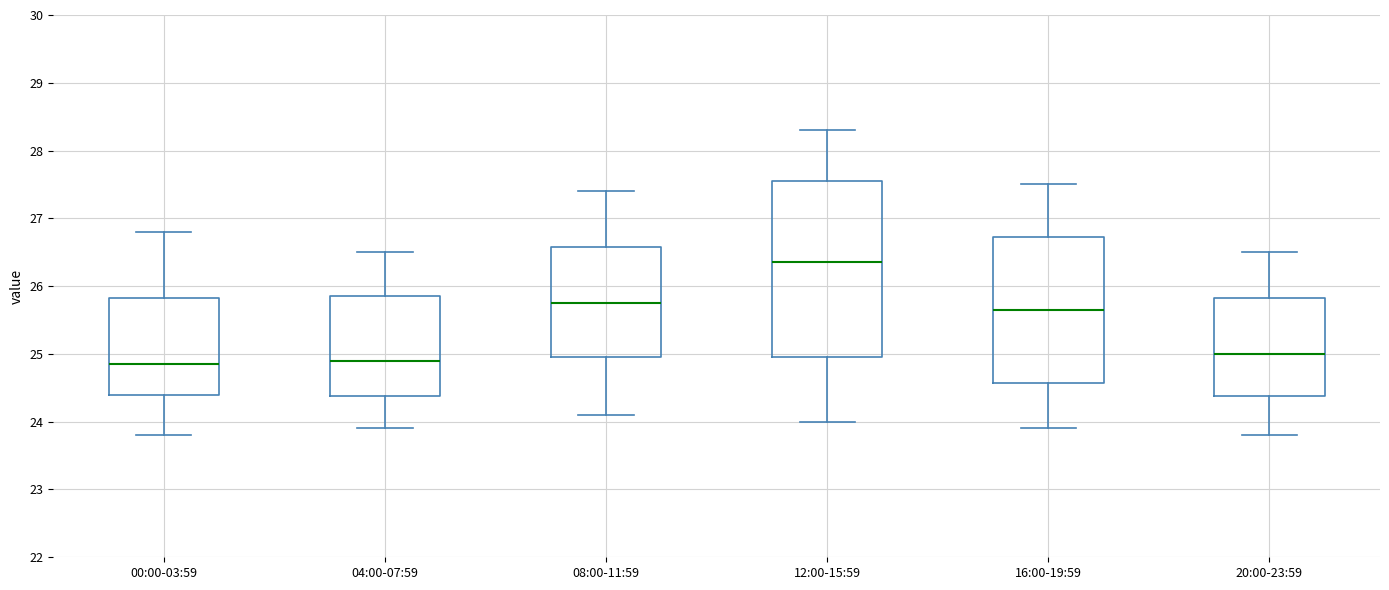

Reading left to right, read every box against the y-axis: the position of its median line, the range the box covers, and the ends of its whiskers. The values are not printed on the chart, so give them approximately, as read against the axis.

00:00-03:59: median 24.9, box 24.4 to 25.8, whiskers 23.8 to 26.8
04:00-07:59: median 24.9, box 24.4 to 25.9, whiskers 23.9 to 26.5
08:00-11:59: median 25.8, box 25.0 to 26.6, whiskers 24.1 to 27.4
12:00-15:59: median 26.4, box 25.0 to 27.6, whiskers 24.0 to 28.3
16:00-19:59: median 25.7, box 24.6 to 26.7, whiskers 23.9 to 27.5
20:00-23:59: median 25.0, box 24.4 to 25.8, whiskers 23.8 to 26.5